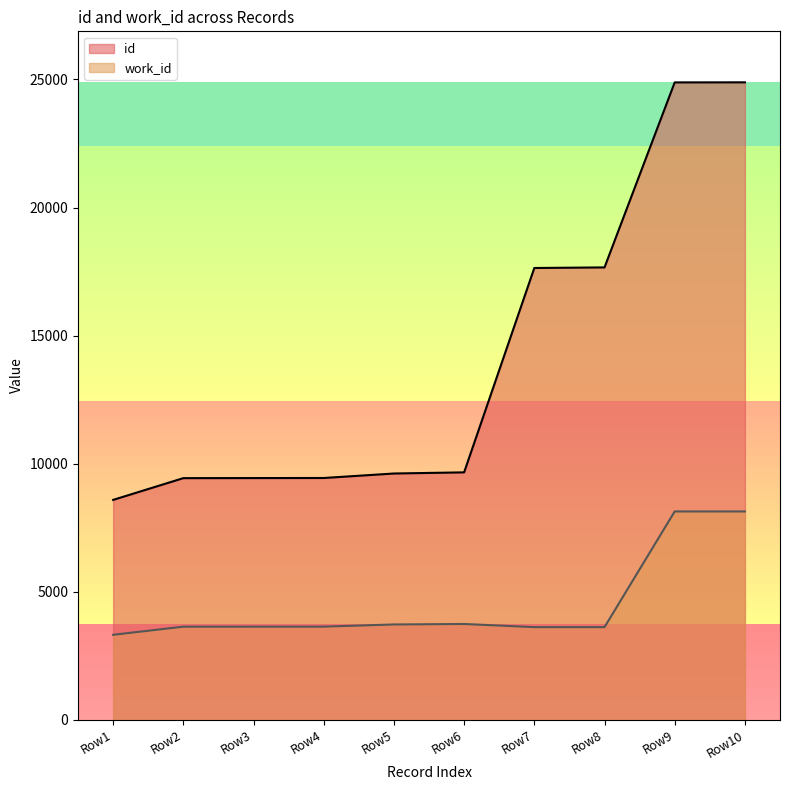

What is the value of the work_id point at the 3rd from the left?

3636